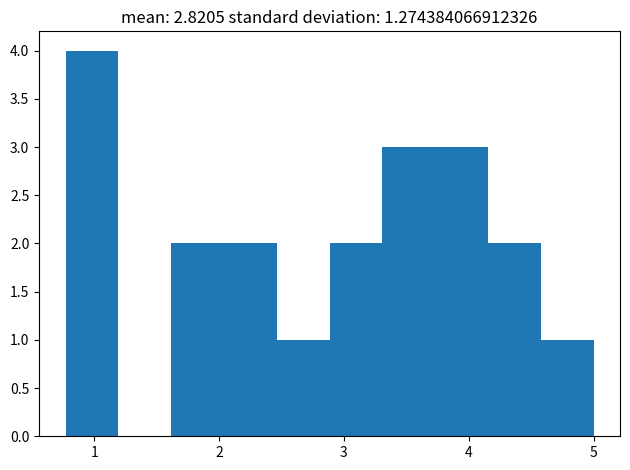

Reading left to right, list every bar in this chart as the range it spans on the x-axis followed by its height. Neither the bar edges nor the heights are printed on the chart, so give them approximately, as read against the axes.

0.8 to 1.2: 4
1.2 to 1.6: 0
1.6 to 2.0: 2
2.0 to 2.5: 2
2.5 to 2.9: 1
2.9 to 3.3: 2
3.3 to 3.7: 3
3.7 to 4.2: 3
4.2 to 4.6: 2
4.6 to 5.0: 1